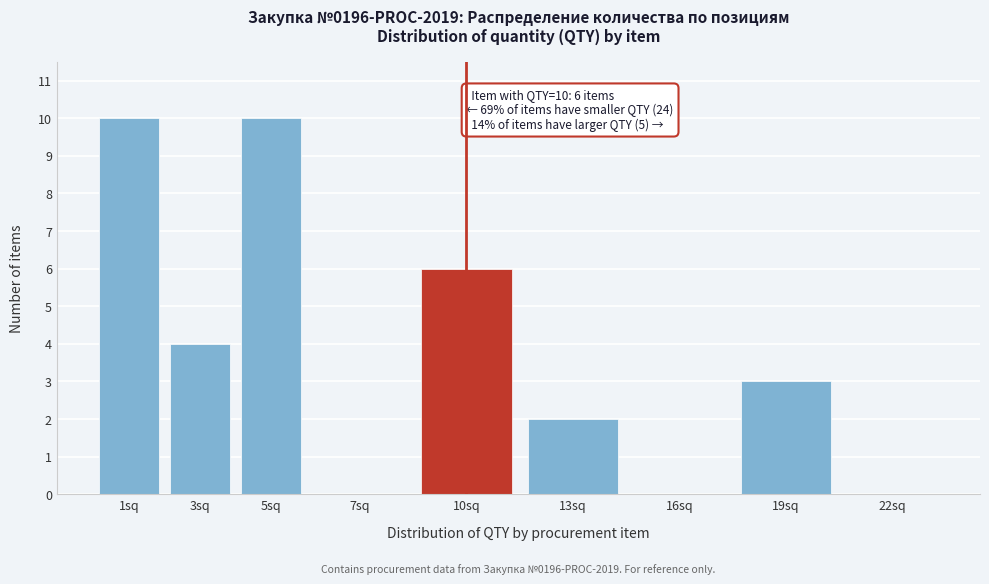

Reading left to right, list all the values displayed in this chart.

1sq=10	3sq=4	5sq=10	7sq=0	10sq=6	13sq=2	16sq=0	19sq=3	22sq=0